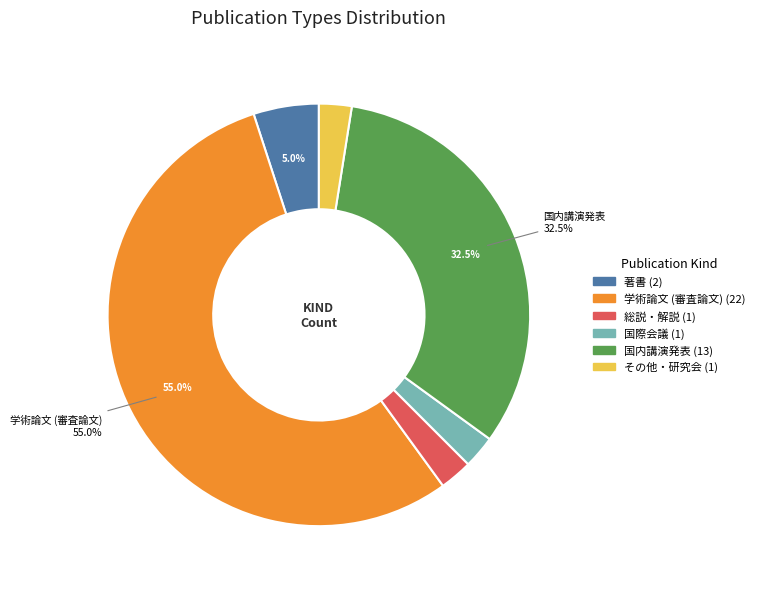

Approximately how many times larger is the value at 国際会議 compared to 国内講演発表?

0.1